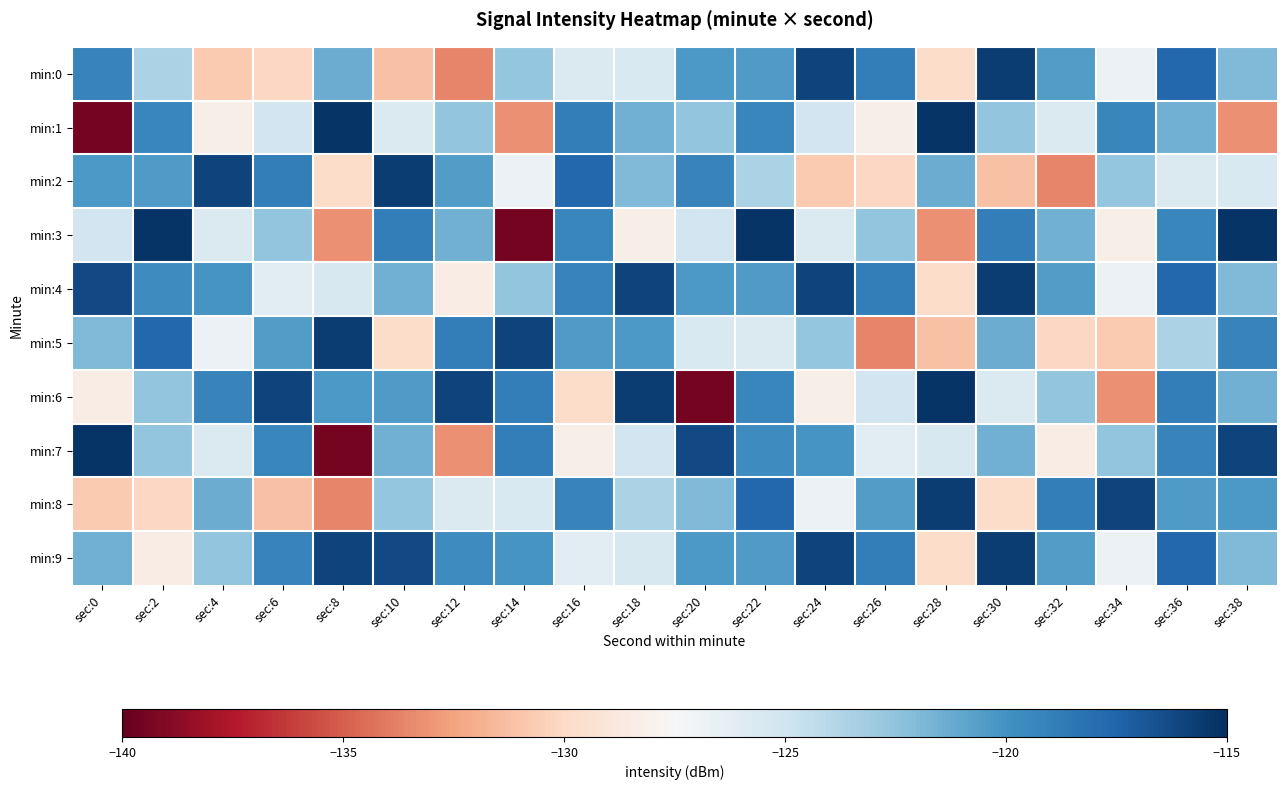

Reading right to left, what are all the values shown in this chart?

min:0: sec:38=-122.0	sec:36=-117.7	sec:34=-126.8	sec:32=-120.5	sec:30=-115.6	sec:28=-129.8	sec:26=-118.8	sec:24=-115.9	sec:22=-120.4	sec:20=-120.3	sec:18=-125.6	sec:16=-125.7	sec:14=-122.6	sec:12=-133.6	sec:10=-131.1	sec:8=-121.3	sec:6=-130.1	sec:4=-130.8	sec:2=-123.6	sec:0=-119.2
min:1: sec:38=-133.2	sec:36=-121.5	sec:34=-119.4	sec:32=-125.7	sec:30=-122.5	sec:28=-115.3	sec:26=-128.3	sec:24=-125.1	sec:22=-119.4	sec:20=-122.5	sec:18=-121.5	sec:16=-118.8	sec:14=-133.2	sec:12=-122.5	sec:10=-125.7	sec:8=-115.3	sec:6=-125.1	sec:4=-128.3	sec:2=-119.4	sec:0=-139.5
min:2: sec:38=-125.6	sec:36=-125.7	sec:34=-122.6	sec:32=-133.6	sec:30=-131.1	sec:28=-121.3	sec:26=-130.1	sec:24=-130.8	sec:22=-123.6	sec:20=-119.2	sec:18=-122.0	sec:16=-117.7	sec:14=-126.8	sec:12=-120.5	sec:10=-115.6	sec:8=-129.8	sec:6=-118.8	sec:4=-115.9	sec:2=-120.4	sec:0=-120.3
min:3: sec:38=-115.3	sec:36=-119.4	sec:34=-128.3	sec:32=-121.5	sec:30=-118.8	sec:28=-133.2	sec:26=-122.5	sec:24=-125.7	sec:22=-115.3	sec:20=-125.1	sec:18=-128.3	sec:16=-119.4	sec:14=-139.5	sec:12=-121.5	sec:10=-118.8	sec:8=-133.2	sec:6=-122.5	sec:4=-125.7	sec:2=-115.3	sec:0=-125.1
min:4: sec:38=-122.0	sec:36=-117.7	sec:34=-126.8	sec:32=-120.5	sec:30=-115.6	sec:28=-129.8	sec:26=-118.8	sec:24=-115.9	sec:22=-120.4	sec:20=-120.3	sec:18=-116.0	sec:16=-119.2	sec:14=-122.6	sec:12=-128.4	sec:10=-121.5	sec:8=-125.5	sec:6=-126.1	sec:4=-120.2	sec:2=-119.6	sec:0=-116.2
min:5: sec:38=-119.2	sec:36=-123.6	sec:34=-130.8	sec:32=-130.1	sec:30=-121.3	sec:28=-131.1	sec:26=-133.6	sec:24=-122.6	sec:22=-125.7	sec:20=-125.6	sec:18=-120.3	sec:16=-120.4	sec:14=-115.9	sec:12=-118.8	sec:10=-129.8	sec:8=-115.6	sec:6=-120.5	sec:4=-126.8	sec:2=-117.7	sec:0=-122.0
min:6: sec:38=-121.5	sec:36=-118.8	sec:34=-133.2	sec:32=-122.5	sec:30=-125.7	sec:28=-115.3	sec:26=-125.1	sec:24=-128.3	sec:22=-119.4	sec:20=-139.5	sec:18=-115.6	sec:16=-129.8	sec:14=-118.8	sec:12=-115.9	sec:10=-120.4	sec:8=-120.3	sec:6=-116.0	sec:4=-119.2	sec:2=-122.6	sec:0=-128.4
min:7: sec:38=-116.0	sec:36=-119.2	sec:34=-122.6	sec:32=-128.4	sec:30=-121.5	sec:28=-125.5	sec:26=-126.1	sec:24=-120.2	sec:22=-119.6	sec:20=-116.2	sec:18=-125.1	sec:16=-128.3	sec:14=-118.8	sec:12=-133.2	sec:10=-121.5	sec:8=-139.5	sec:6=-119.4	sec:4=-125.7	sec:2=-122.5	sec:0=-115.3
min:8: sec:38=-120.3	sec:36=-120.4	sec:34=-115.9	sec:32=-118.8	sec:30=-129.8	sec:28=-115.6	sec:26=-120.5	sec:24=-126.8	sec:22=-117.7	sec:20=-122.0	sec:18=-123.6	sec:16=-119.2	sec:14=-125.6	sec:12=-125.7	sec:10=-122.6	sec:8=-133.6	sec:6=-131.1	sec:4=-121.3	sec:2=-130.1	sec:0=-130.8
min:9: sec:38=-122.0	sec:36=-117.7	sec:34=-126.8	sec:32=-120.5	sec:30=-115.6	sec:28=-129.8	sec:26=-118.8	sec:24=-115.9	sec:22=-120.4	sec:20=-120.3	sec:18=-125.5	sec:16=-126.1	sec:14=-120.2	sec:12=-119.6	sec:10=-116.2	sec:8=-116.0	sec:6=-119.2	sec:4=-122.6	sec:2=-128.4	sec:0=-121.5